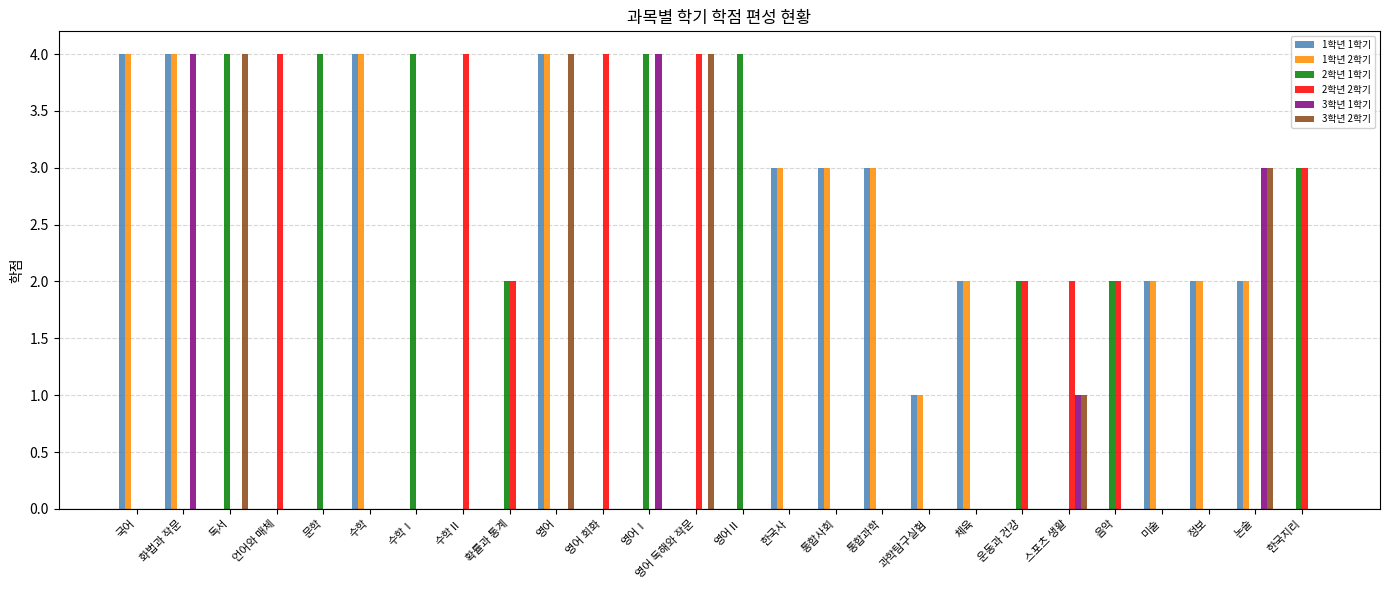

Reading left to right, transcribe all the data shown in this chart.

1학년 1학기: 국어=4	화법과 작문=4	독서=0	언어와 매체=0	문학=0	수학=4	수학Ⅰ=0	수학Ⅱ=0	확률과 통계=0	영어=4	영어 회화=0	영어Ⅰ=0	영어 독해와 작문=0	영어Ⅱ=0	한국사=3	통합사회=3	통합과학=3	과학탐구실험=1	체육=2	운동과 건강=0	스포츠 생활=0	음악=0	미술=2	정보=2	논술=2	한국지리=0
1학년 2학기: 국어=4	화법과 작문=4	독서=0	언어와 매체=0	문학=0	수학=4	수학Ⅰ=0	수학Ⅱ=0	확률과 통계=0	영어=4	영어 회화=0	영어Ⅰ=0	영어 독해와 작문=0	영어Ⅱ=0	한국사=3	통합사회=3	통합과학=3	과학탐구실험=1	체육=2	운동과 건강=0	스포츠 생활=0	음악=0	미술=2	정보=2	논술=2	한국지리=0
2학년 1학기: 국어=0	화법과 작문=0	독서=4	언어와 매체=0	문학=4	수학=0	수학Ⅰ=4	수학Ⅱ=0	확률과 통계=2	영어=0	영어 회화=0	영어Ⅰ=4	영어 독해와 작문=0	영어Ⅱ=4	한국사=0	통합사회=0	통합과학=0	과학탐구실험=0	체육=0	운동과 건강=2	스포츠 생활=0	음악=2	미술=0	정보=0	논술=0	한국지리=3
2학년 2학기: 국어=0	화법과 작문=0	독서=0	언어와 매체=4	문학=0	수학=0	수학Ⅰ=0	수학Ⅱ=4	확률과 통계=2	영어=0	영어 회화=4	영어Ⅰ=0	영어 독해와 작문=4	영어Ⅱ=0	한국사=0	통합사회=0	통합과학=0	과학탐구실험=0	체육=0	운동과 건강=2	스포츠 생활=2	음악=2	미술=0	정보=0	논술=0	한국지리=3
3학년 1학기: 국어=0	화법과 작문=4	독서=0	언어와 매체=0	문학=0	수학=0	수학Ⅰ=0	수학Ⅱ=0	확률과 통계=0	영어=0	영어 회화=0	영어Ⅰ=4	영어 독해와 작문=0	영어Ⅱ=0	한국사=0	통합사회=0	통합과학=0	과학탐구실험=0	체육=0	운동과 건강=0	스포츠 생활=1	음악=0	미술=0	정보=0	논술=3	한국지리=0
3학년 2학기: 국어=0	화법과 작문=0	독서=4	언어와 매체=0	문학=0	수학=0	수학Ⅰ=0	수학Ⅱ=0	확률과 통계=0	영어=4	영어 회화=0	영어Ⅰ=0	영어 독해와 작문=4	영어Ⅱ=0	한국사=0	통합사회=0	통합과학=0	과학탐구실험=0	체육=0	운동과 건강=0	스포츠 생활=1	음악=0	미술=0	정보=0	논술=3	한국지리=0